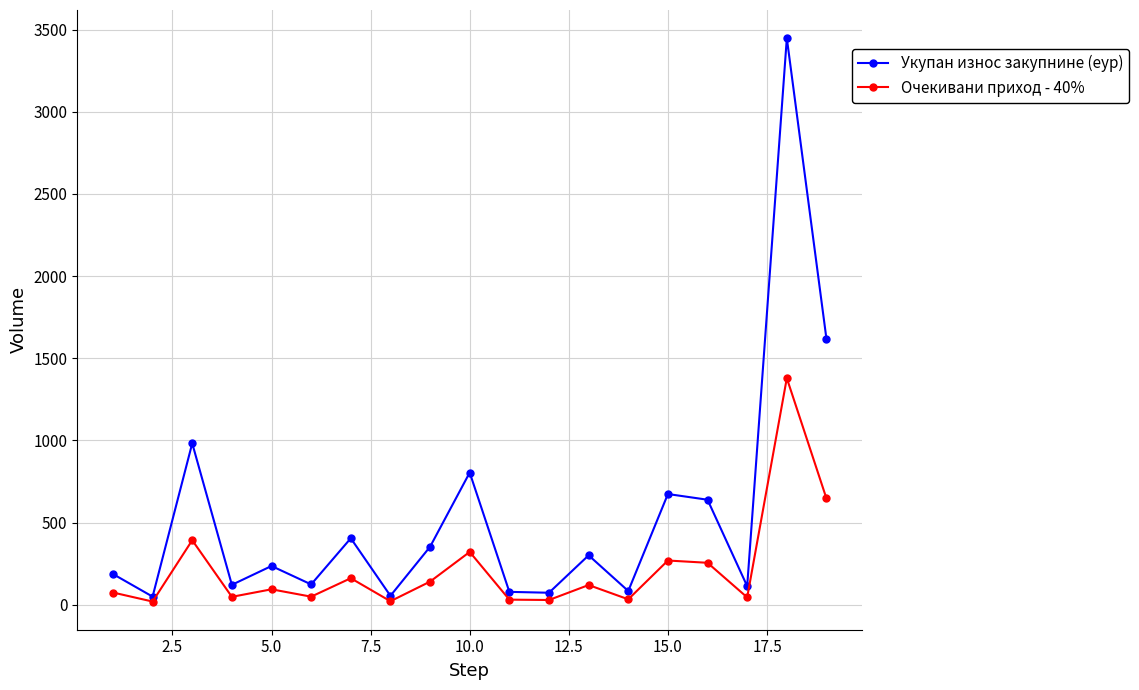

In Укупан износ закупнине (еур), how many points are lower than both neighbors (excluding endpoints)?

7